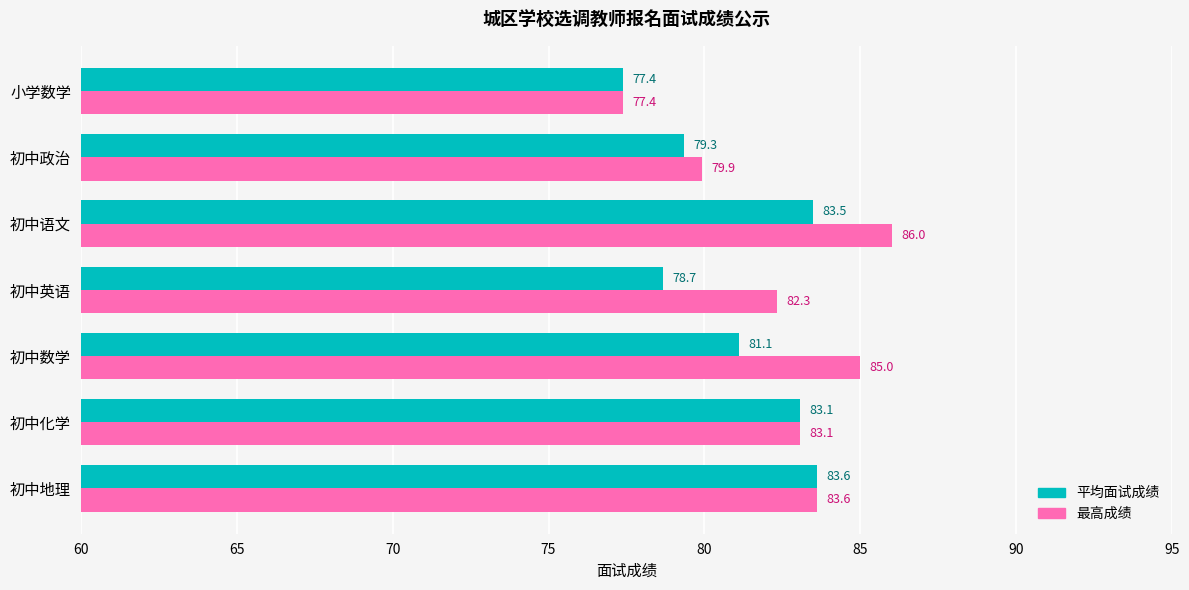

The value of 平均面试成绩 at 初中政治 is 42.0. True or false?

False